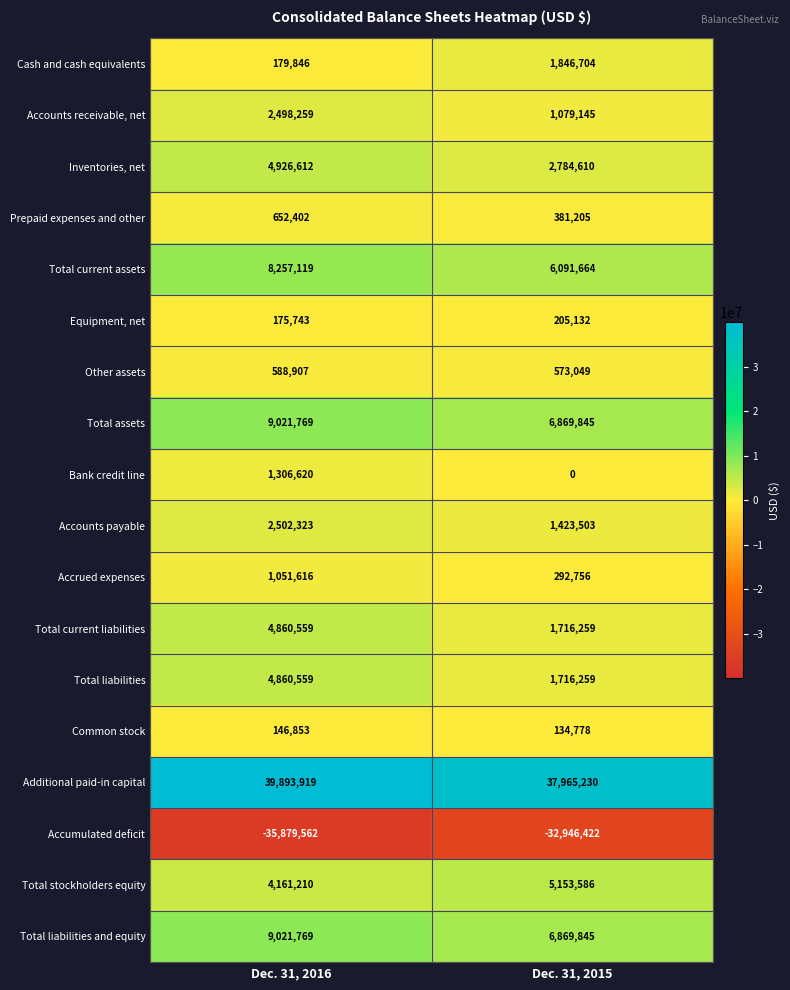

What is the lowest value of the Additional paid-in capital series?

37965230